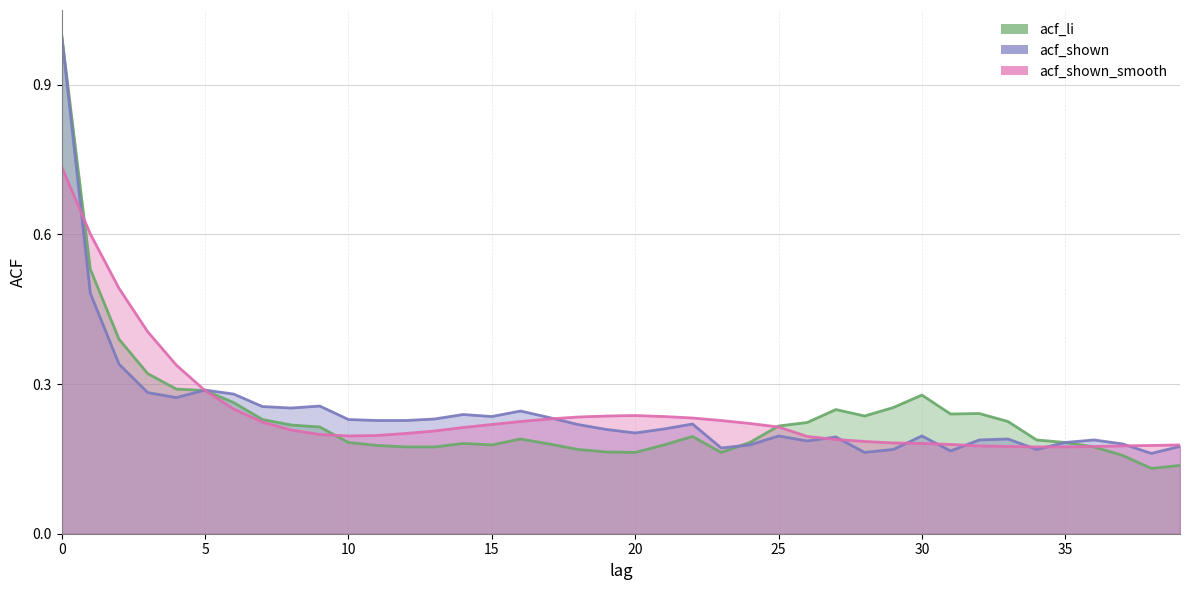

Is the value of acf_shown at 2 greater than the value of acf_li at 6?

Yes